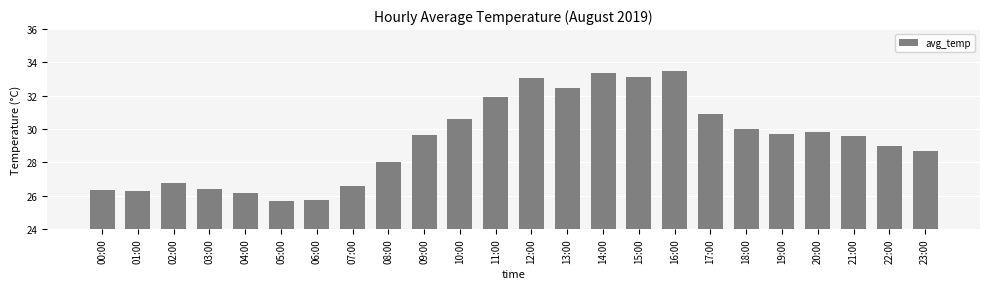

Read the value at 16:00.

33.5